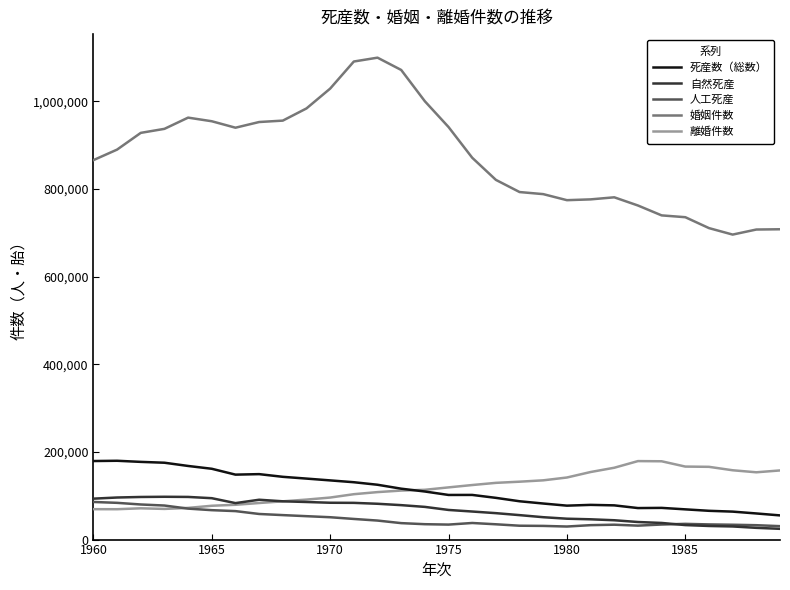

True or false: 自然死産 and 婚姻件数 cross at least once.

False